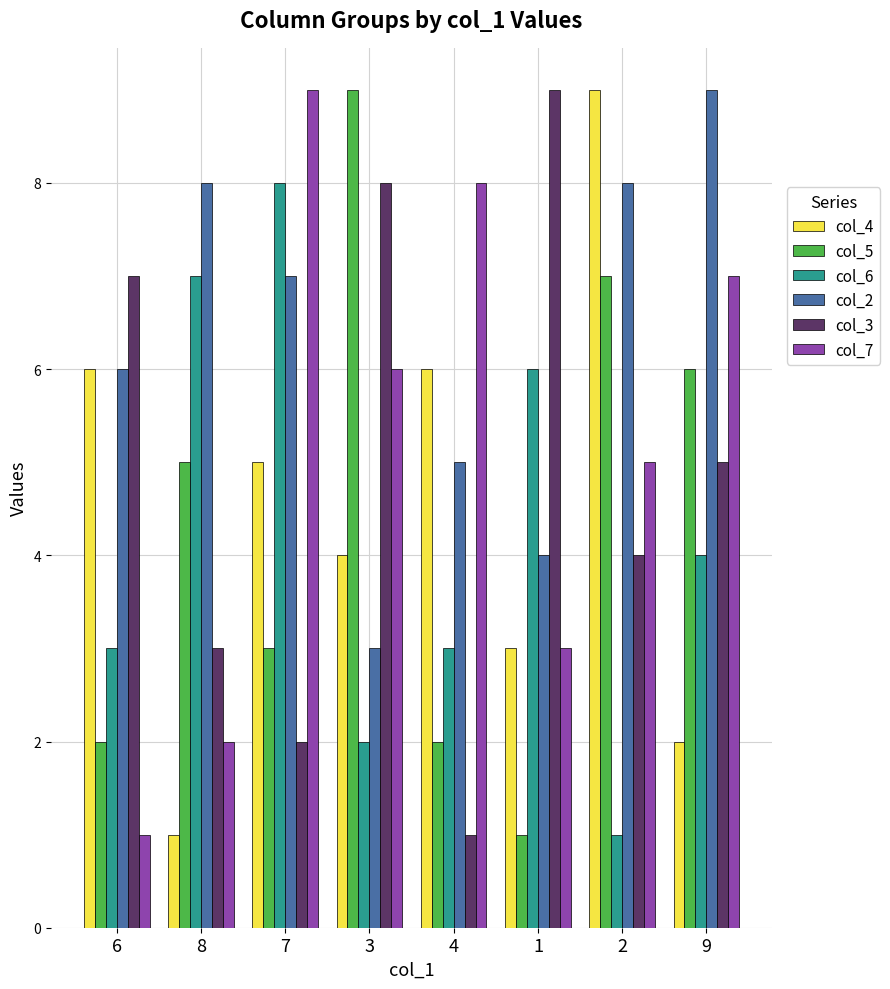

What is the label of the 2nd bar from the left?

8